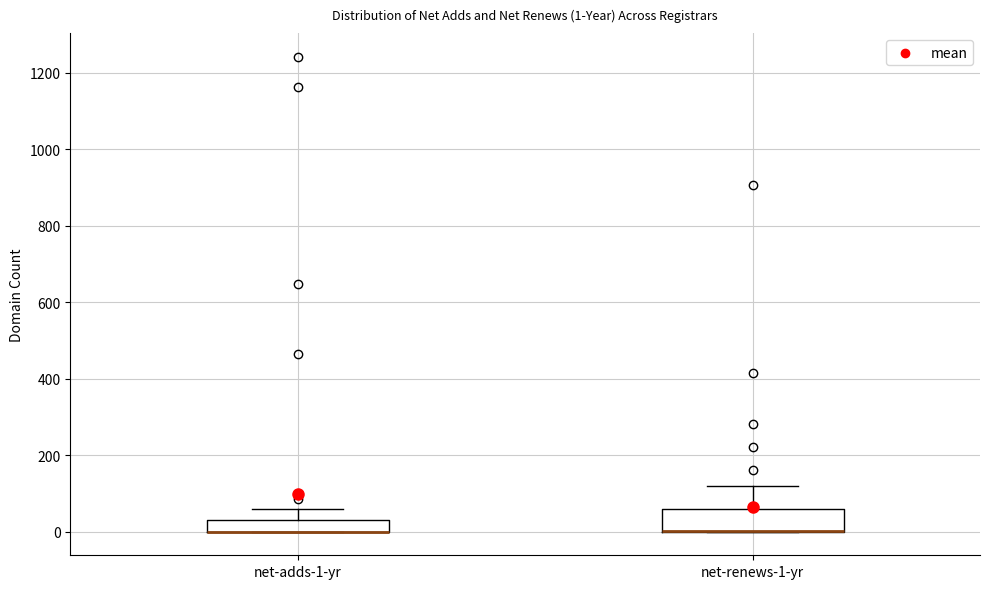

Comparing the boxes themselves (not the whiskers), which one is the tallest?

net-renews-1-yr